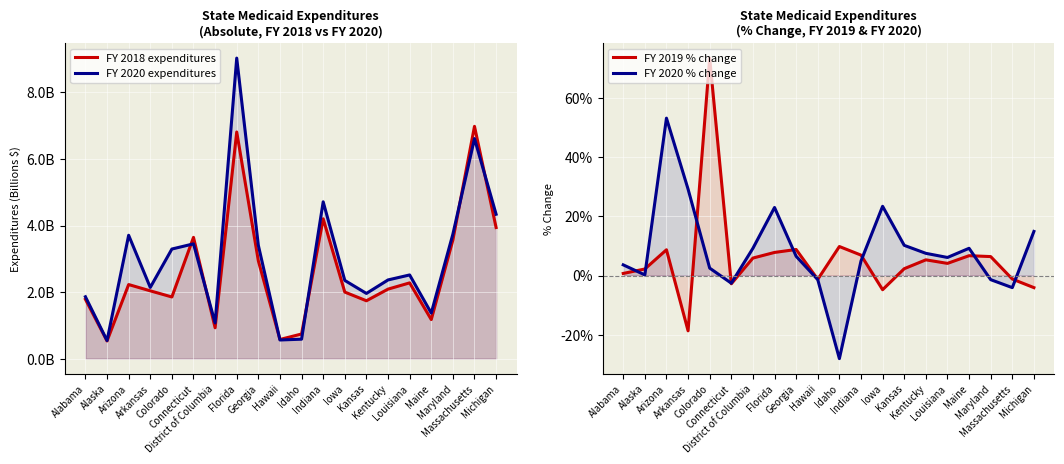

Is it true that FY 2019 % change equals -29.0 at Arkansas?

False